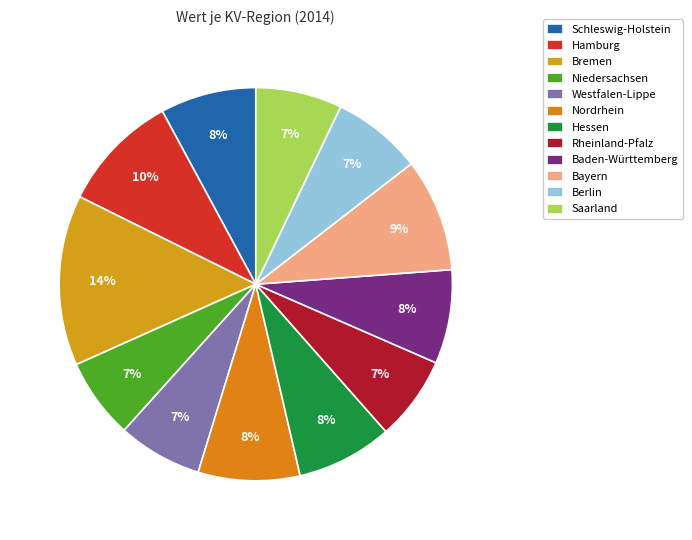

True or false: Hamburg accounts for 10% of the total.

True